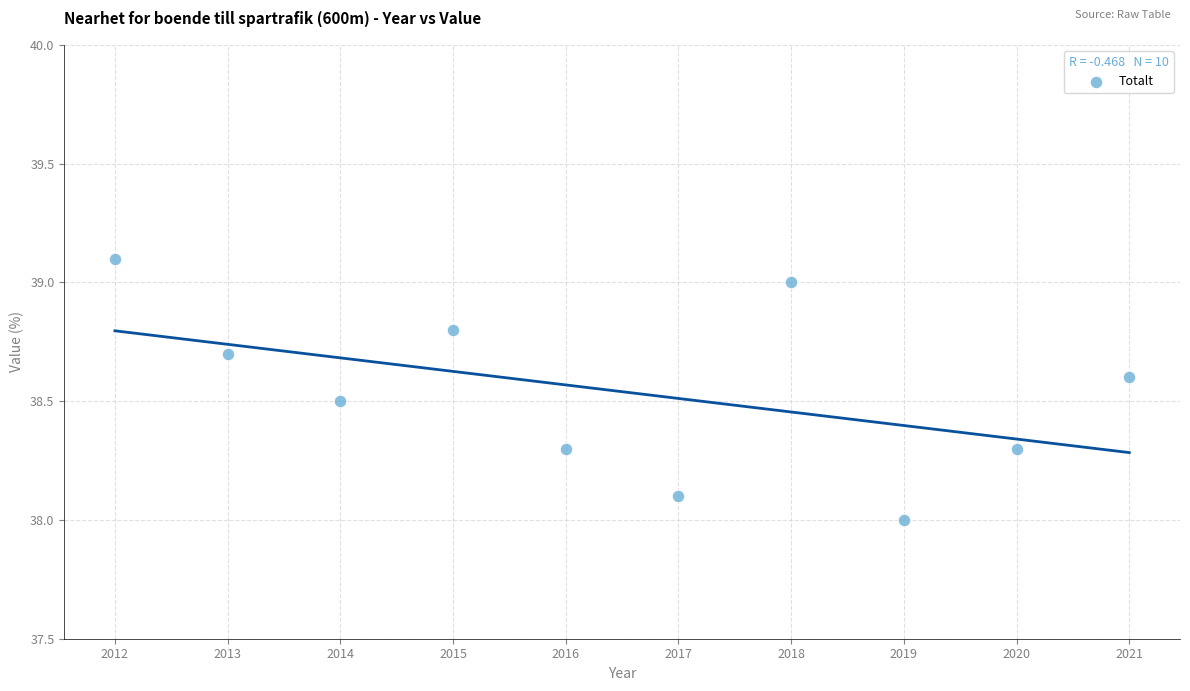

What is the average X value?

2016.5